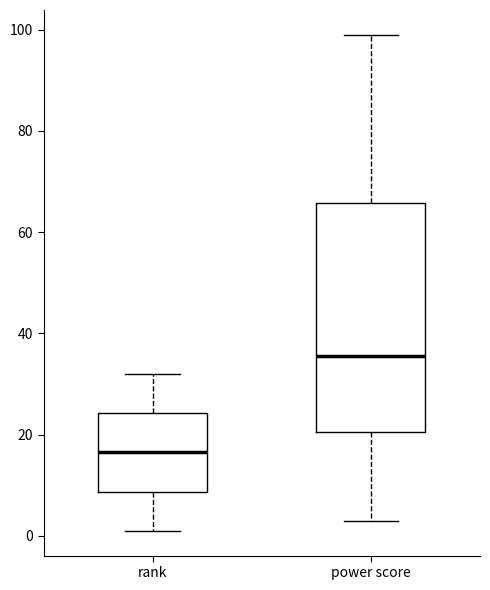

Comparing the boxes themselves (not the whiskers), which one is the tallest?

power score